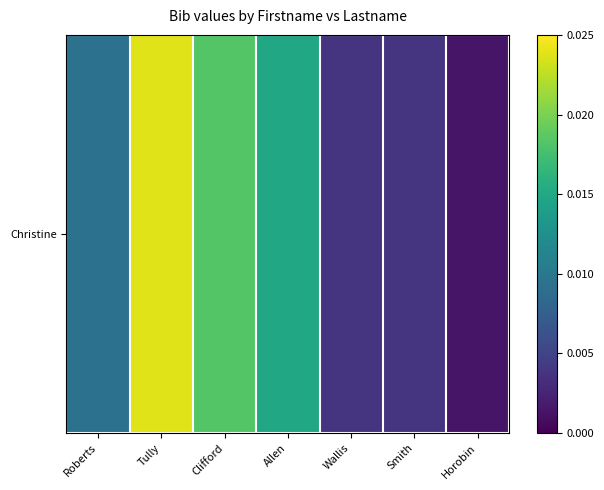

How many categories are shown in the chart?

7